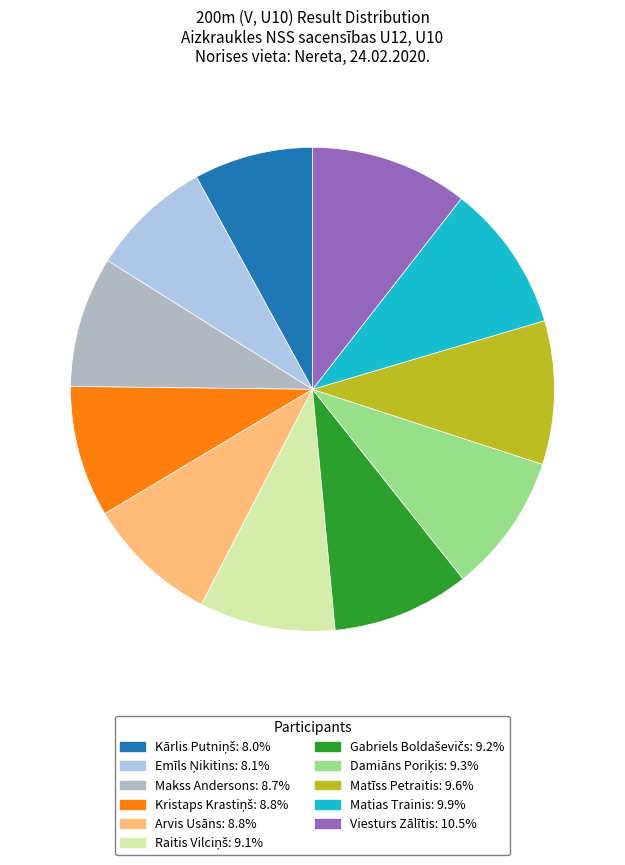

Approximately how many times larger is the value at Makss Andersons compared to Viesturs Zālītis?

0.8